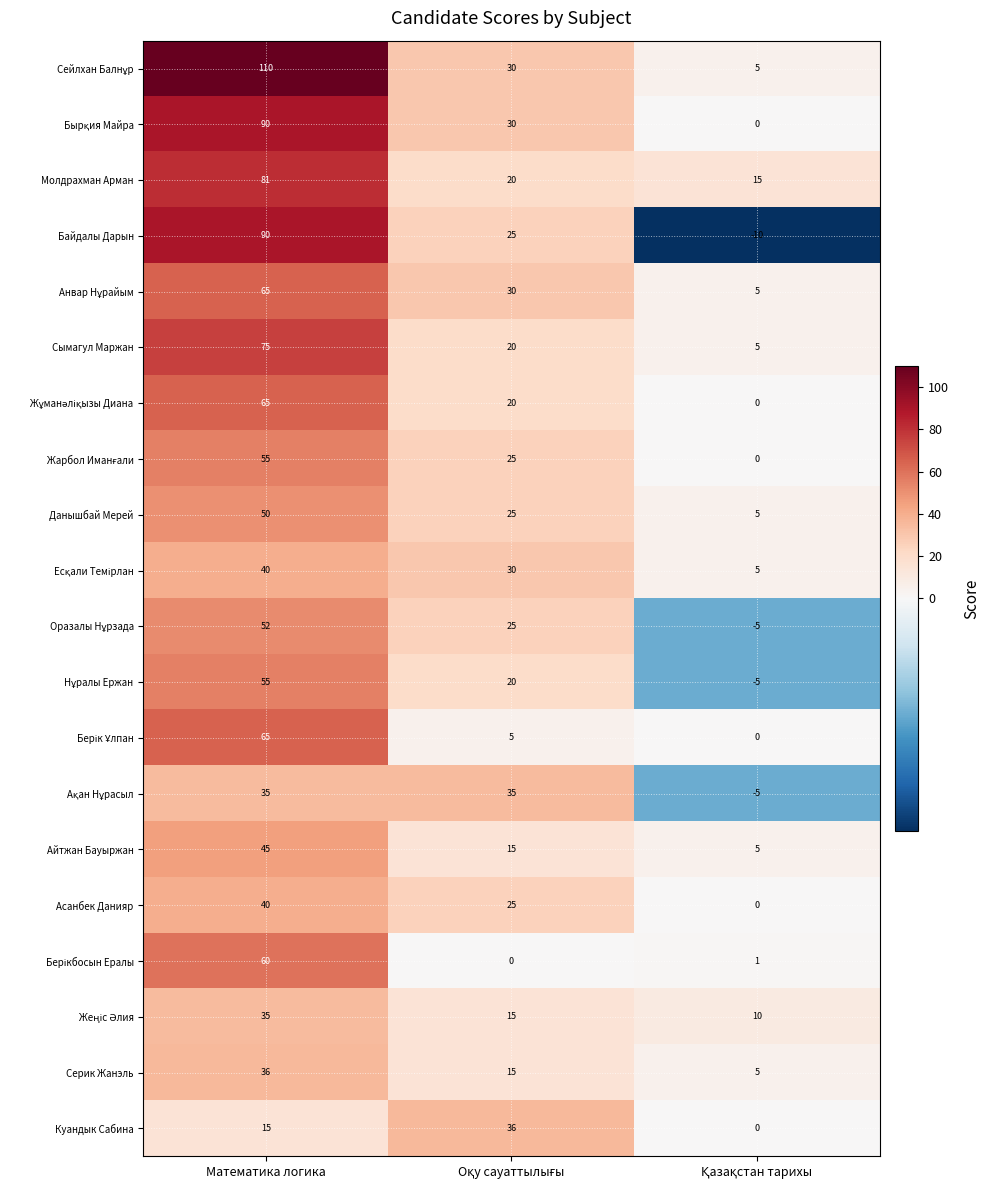

What is the difference between the highest and lowest values at Математика логика?

95